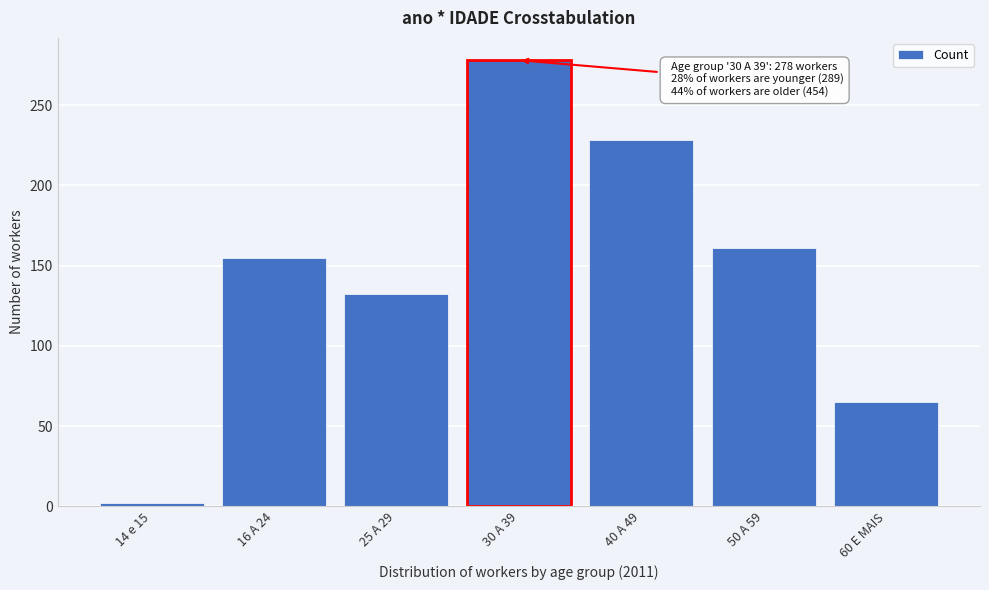

Reading right to left, transcribe all the data shown in this chart.

65	161	228	278	132	155	2